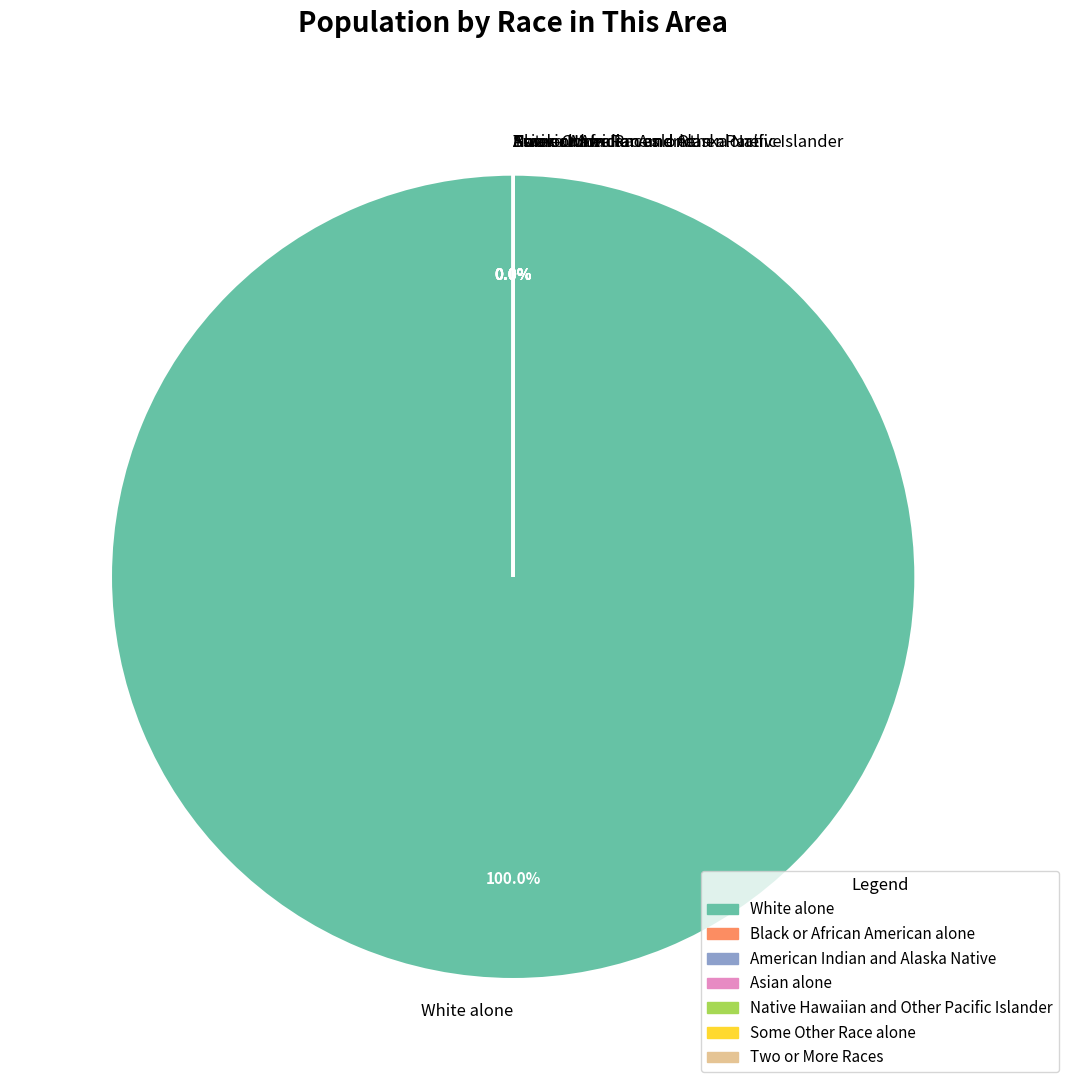

True or false: American Indian and Alaska Native accounts for 0% of the total.

True